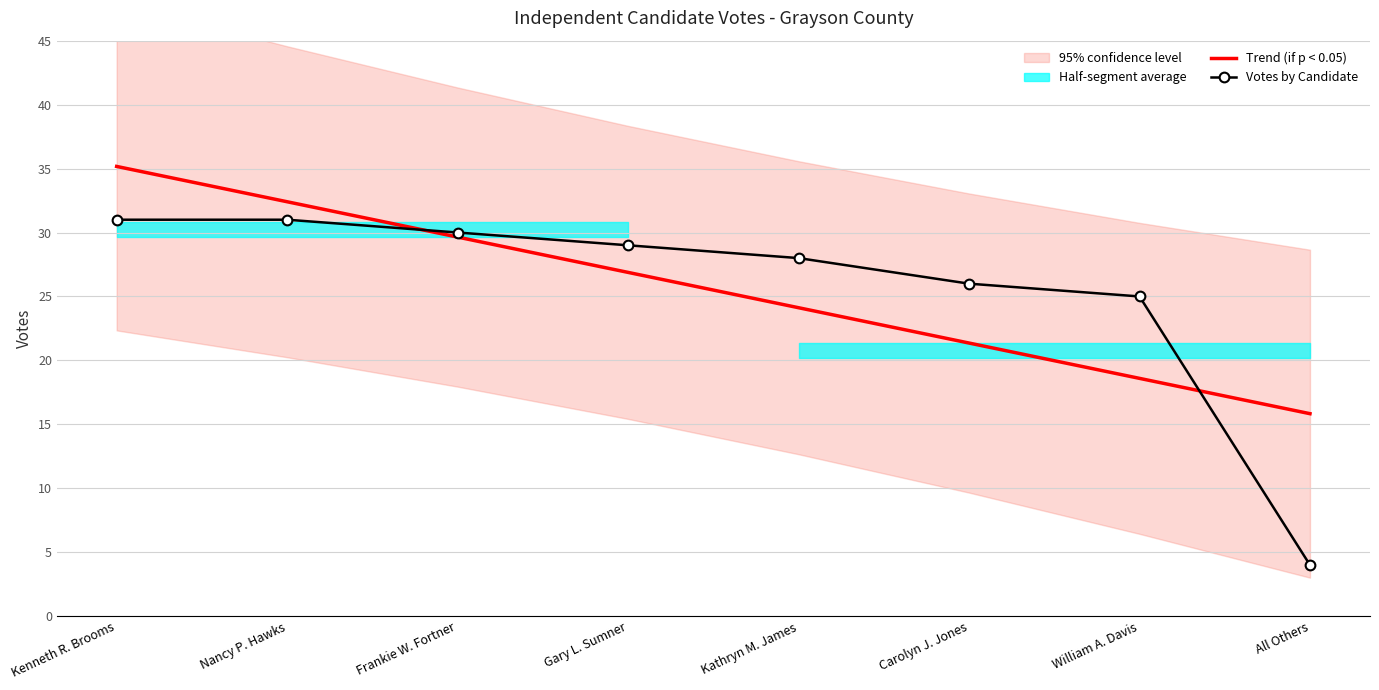

How many lines are shown in the chart?

2